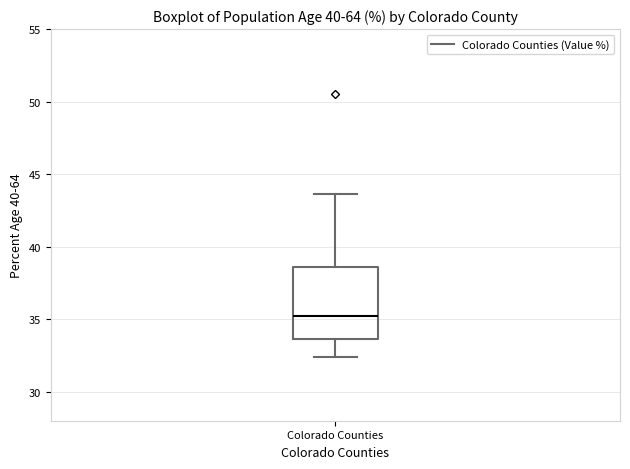

Where does the median line of the box for Colorado Counties sit on the y-axis? The values are not printed on the chart, so give them approximately, as read against the axis.

35.0